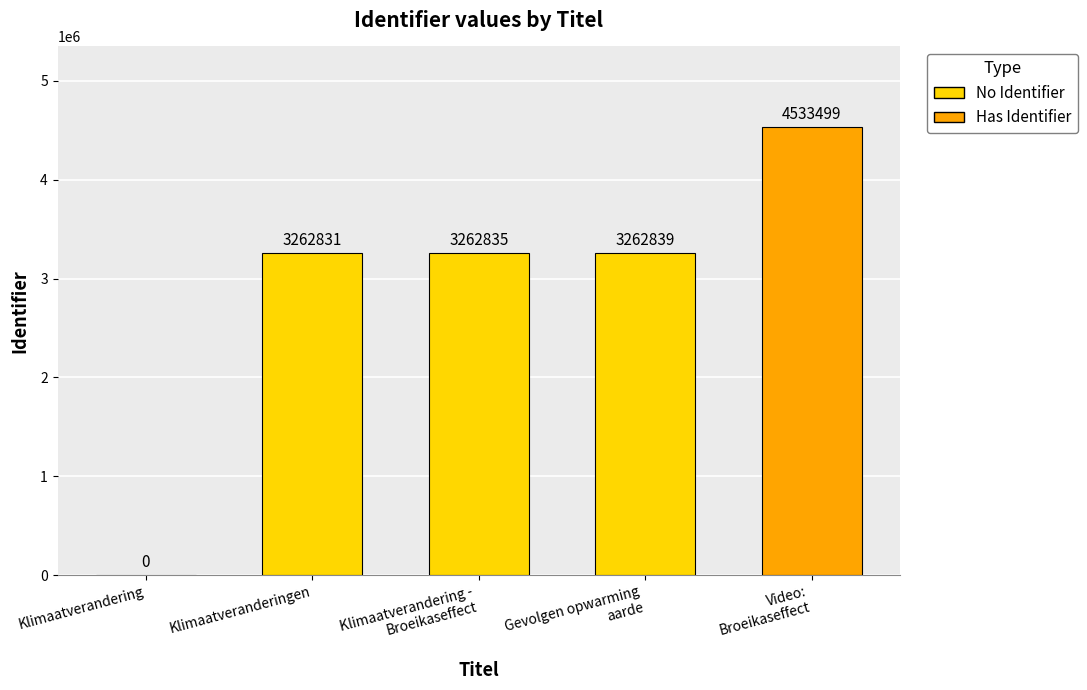

At which category does the chart reach its peak across all series?

Video:
Broeikaseffect